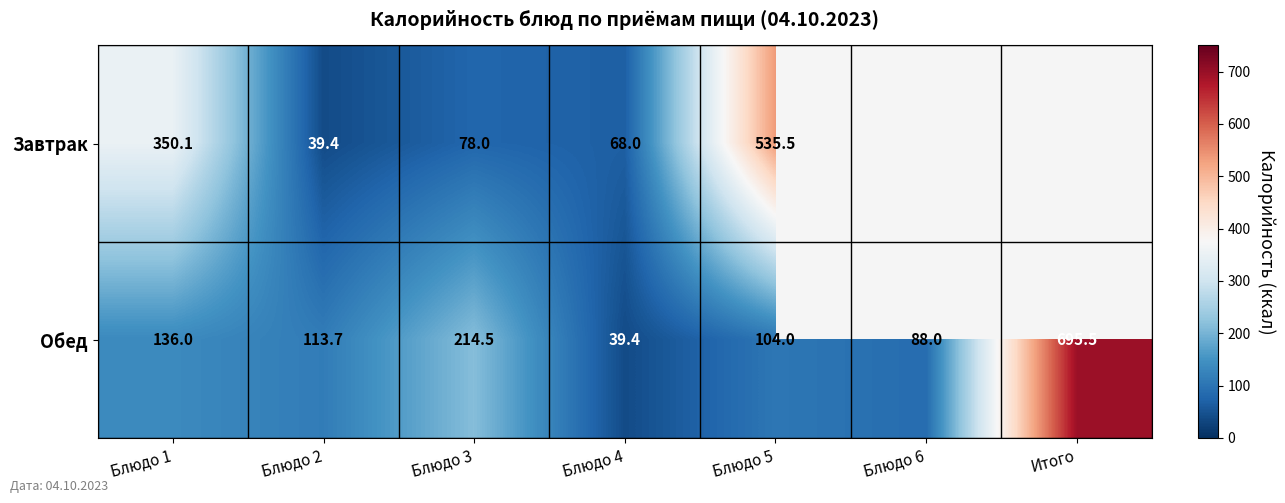

Rank the series at Блюдо 1 from lowest to highest value.

Обед, Завтрак